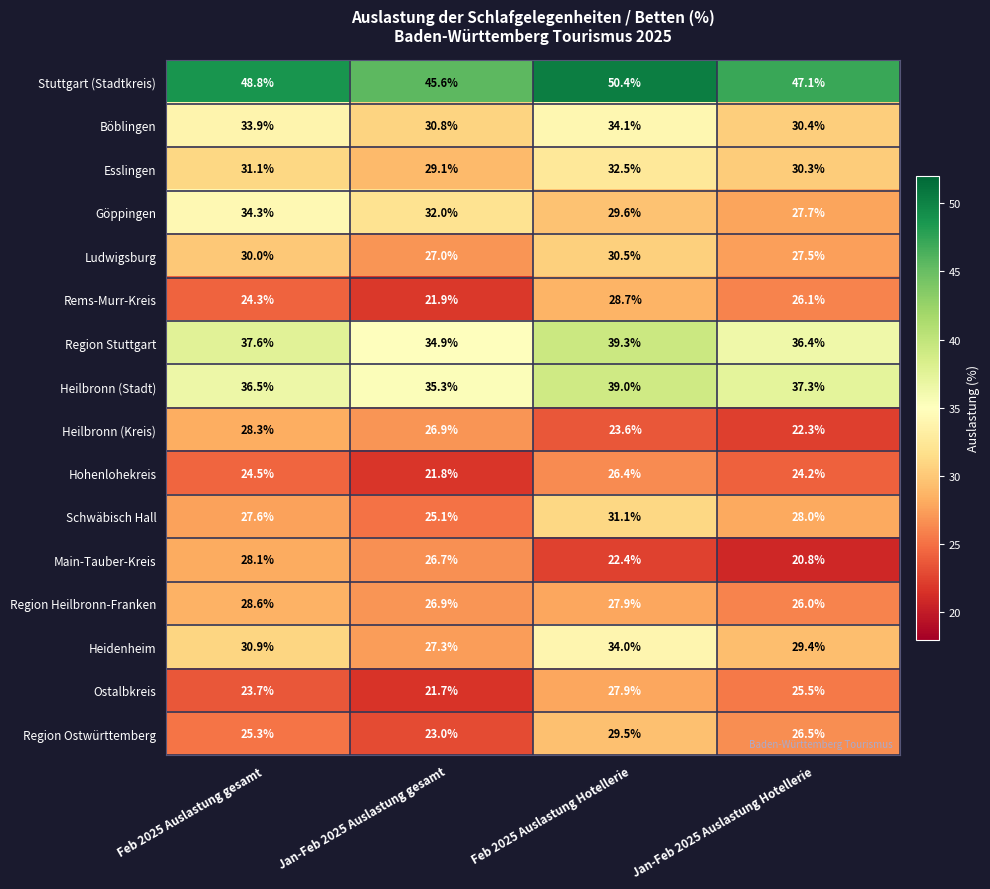

What is the difference between the maximum and minimum values in the Heidenheim series?

6.7